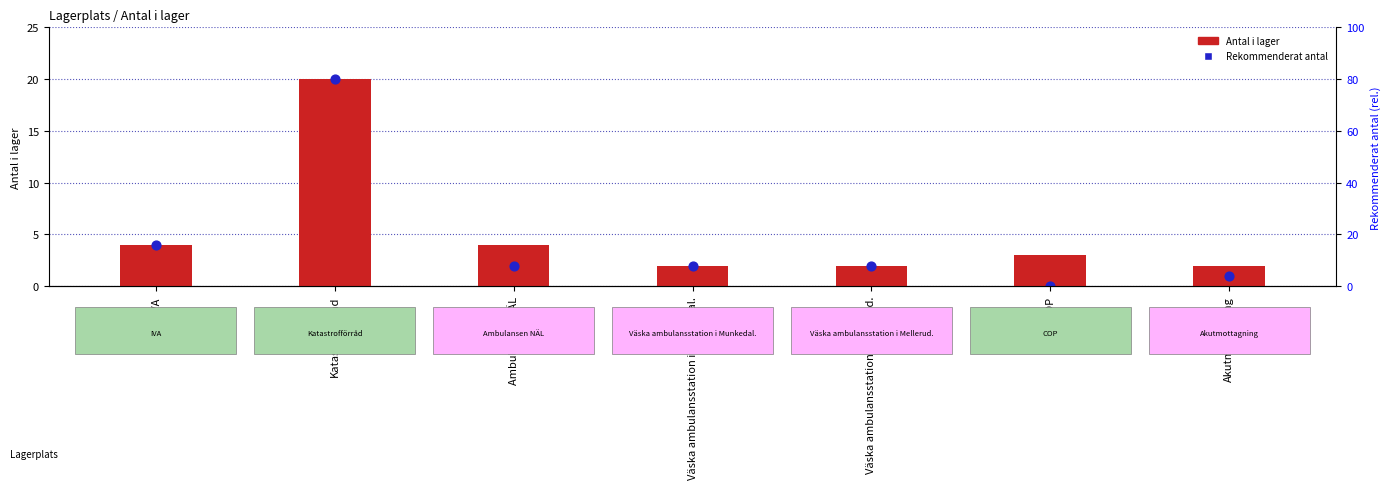

Which series contains the highest Y value?

Antal i lager